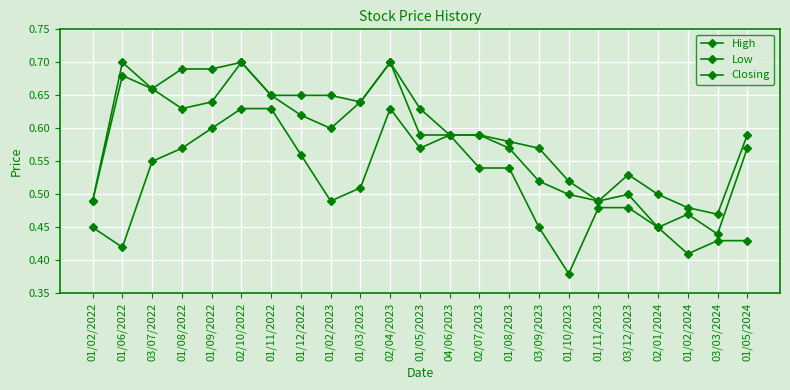

How many data points does each series have?

23